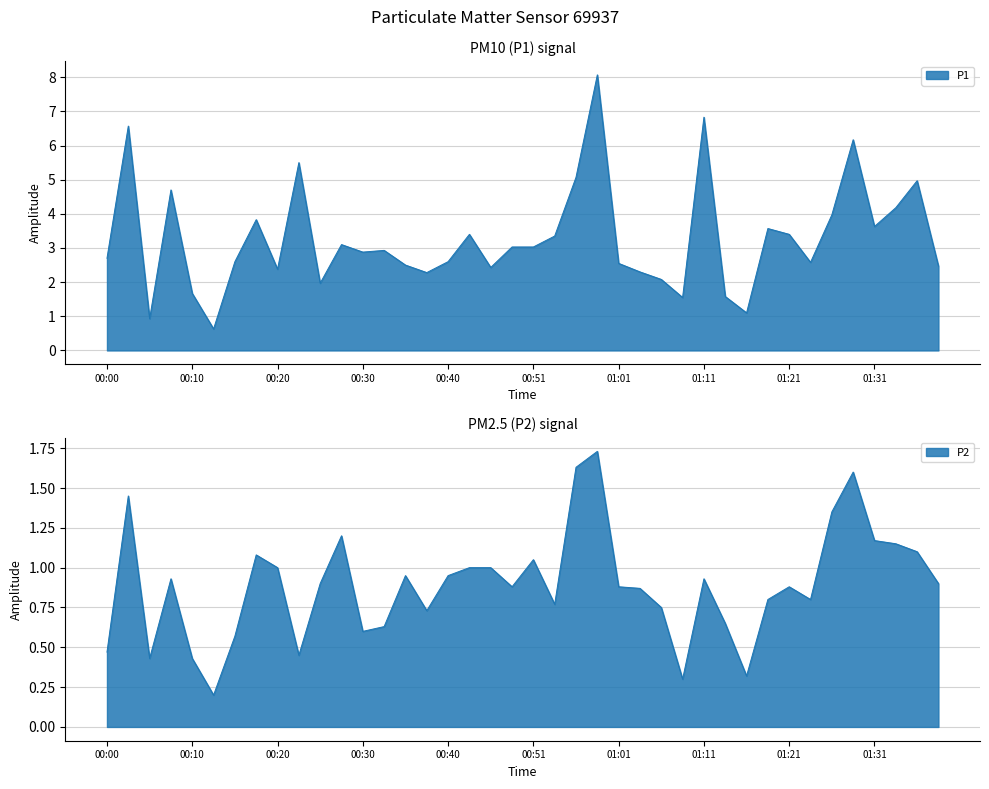

True or false: P1 and P2 intersect in this chart.

False